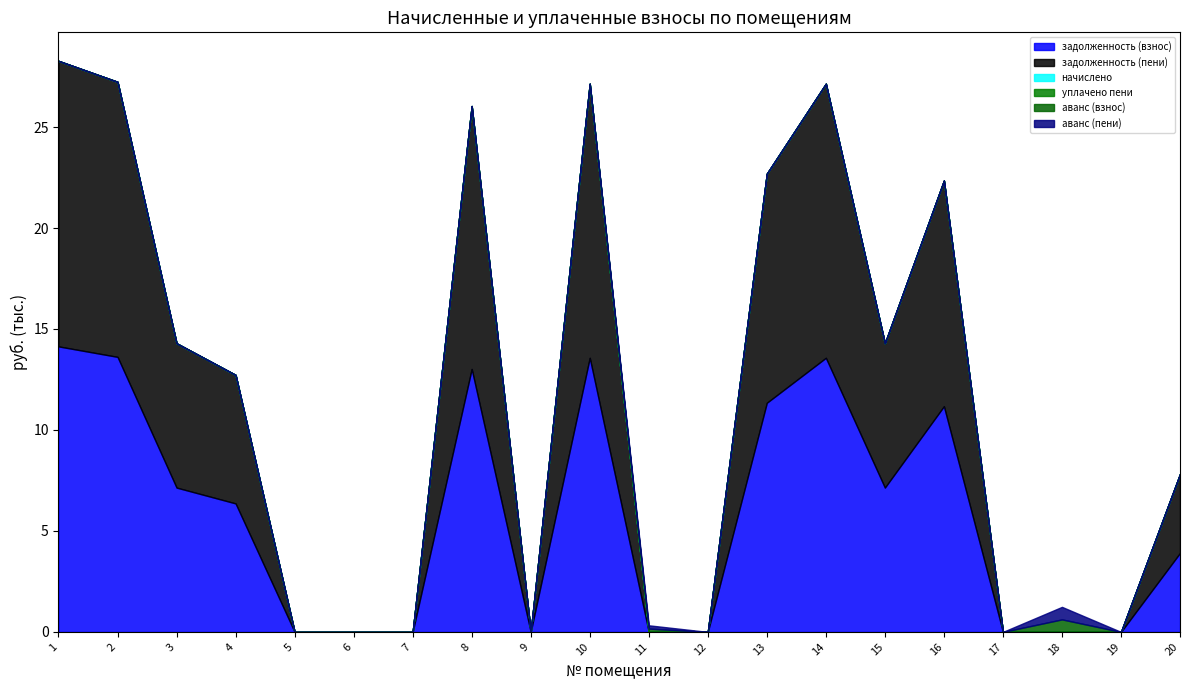

At how many categories does at least one series exceed 13496?

4